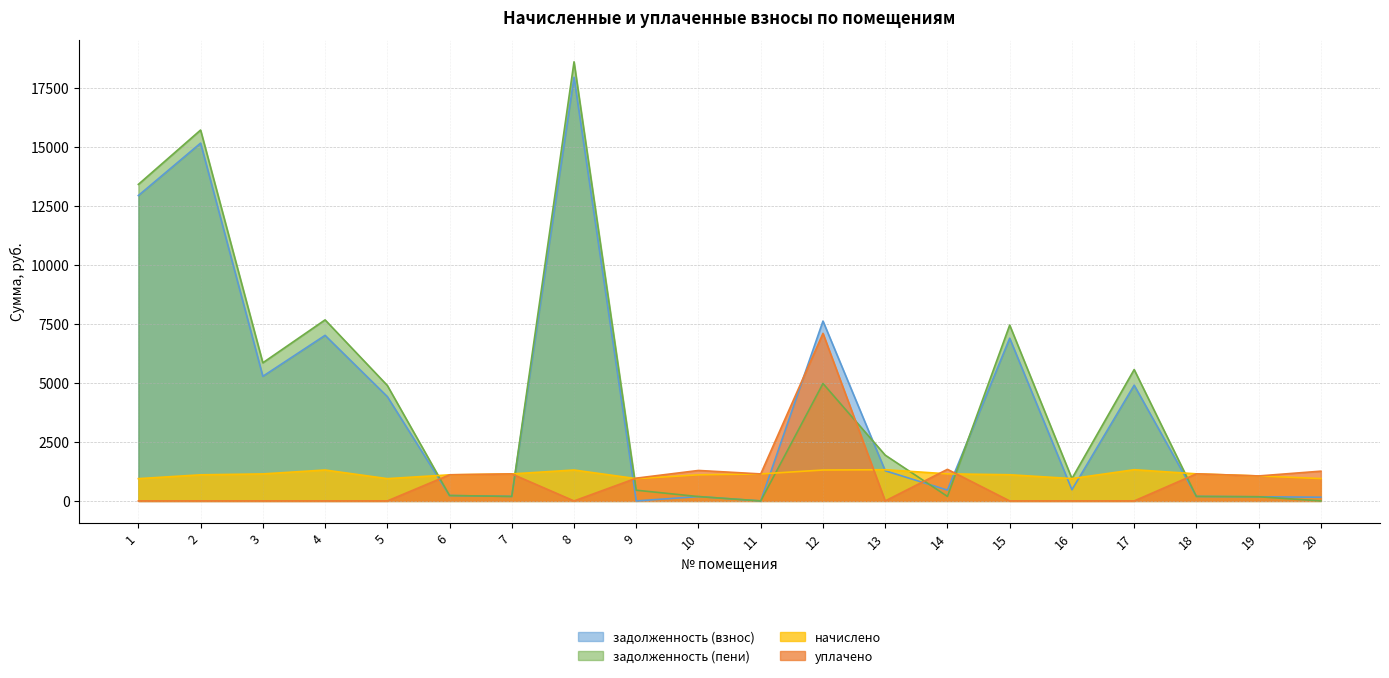

What is the spread (max minus min) of values at 4?

7671.2